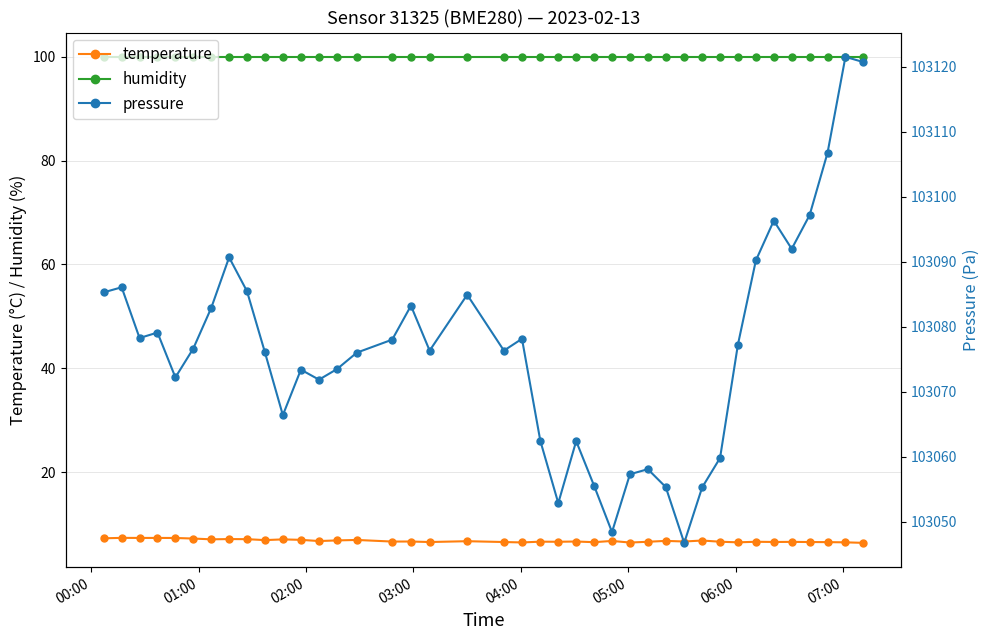

True or false: temperature and humidity cross at least once.

False